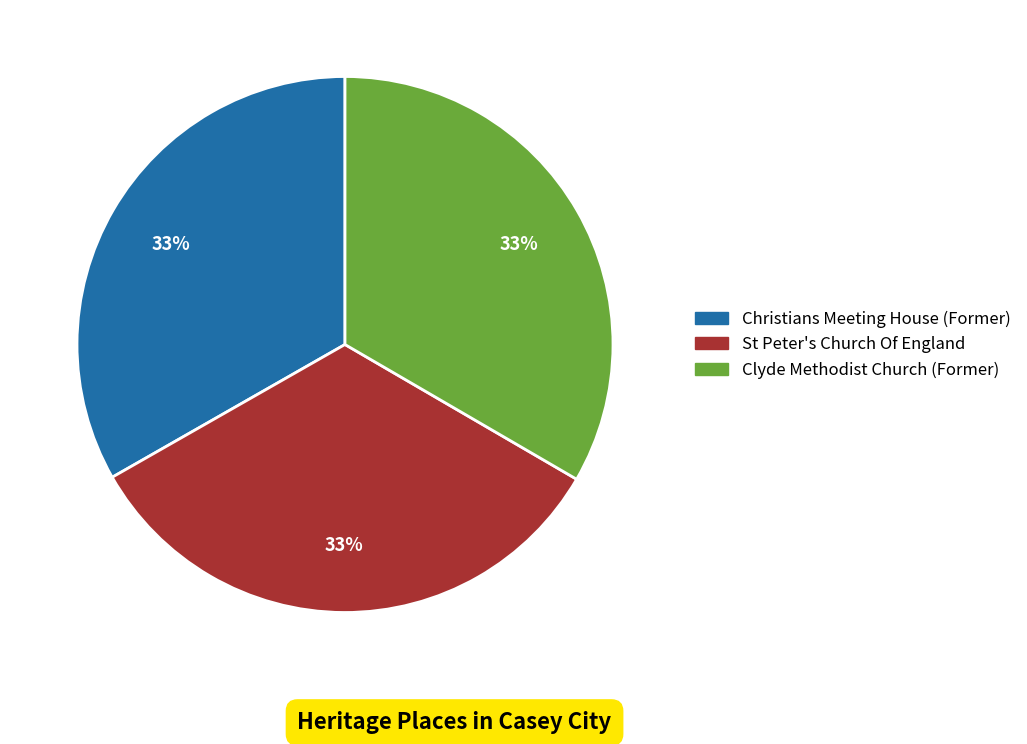

Count the number of slices in the pie.

3